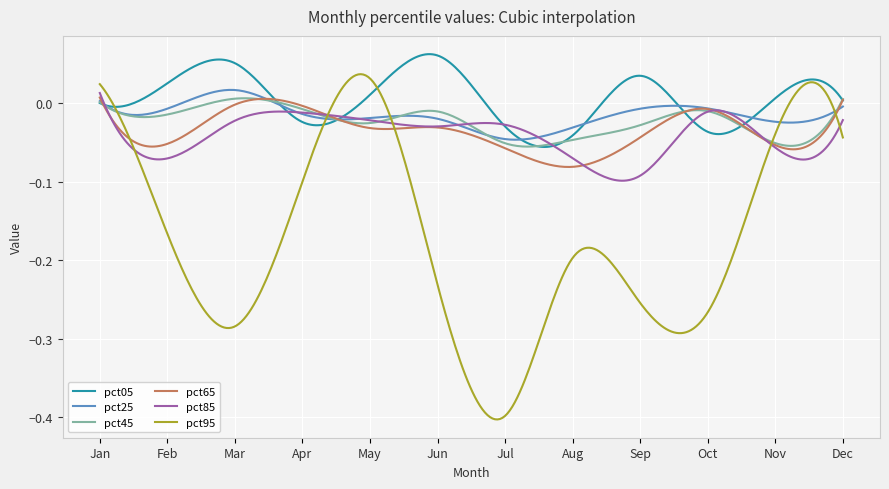

Which series has the largest total across all categories?

pct05